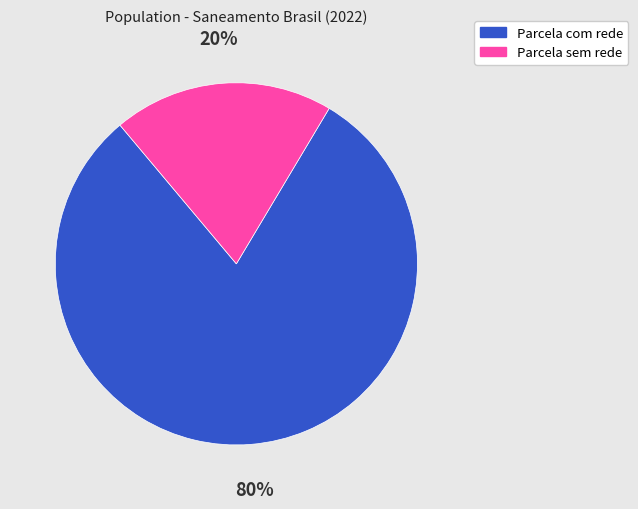

To the nearest percent, what is the average slice percentage?

50%